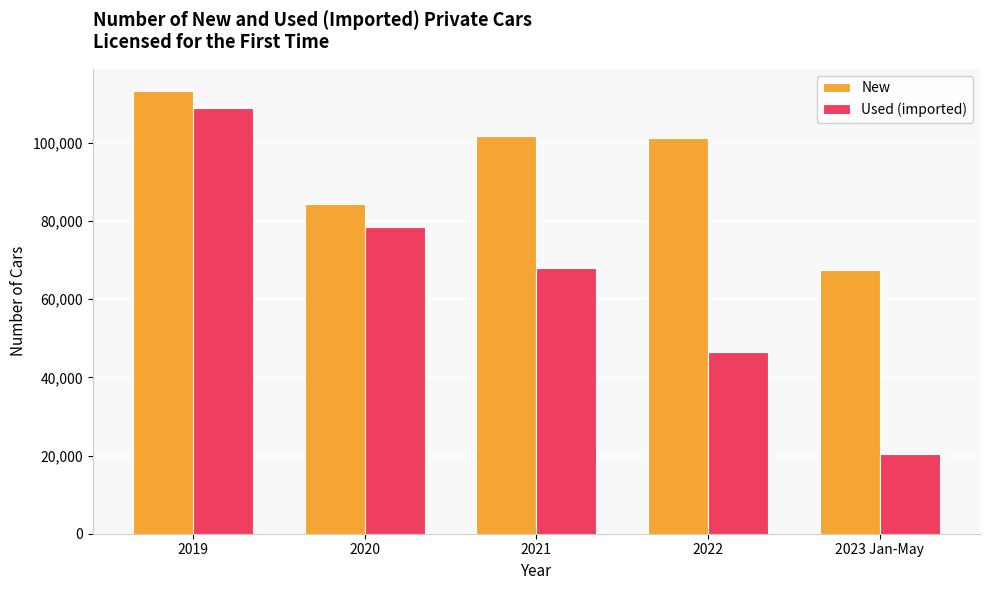

What is the label of the 1st bar from the right?

2023 Jan-May